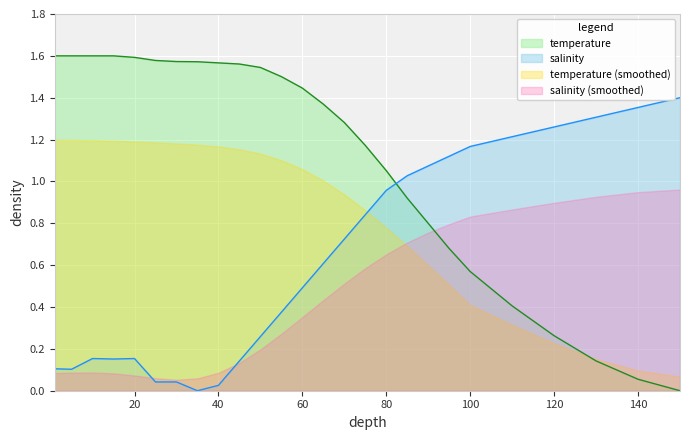

What is the sum of all salinity values?

16.1